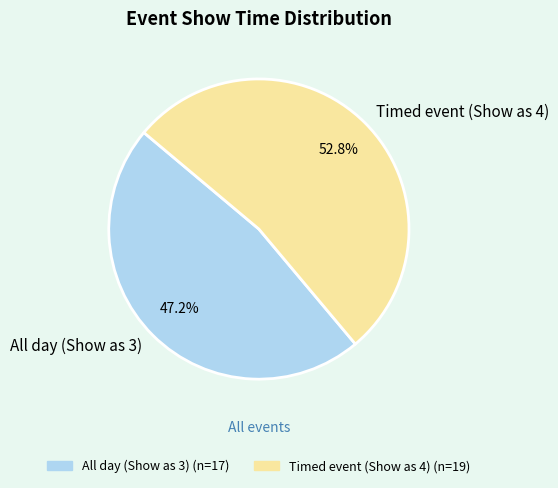

Rank the categories by value from highest to lowest.

Timed event (Show as 4), All day (Show as 3)